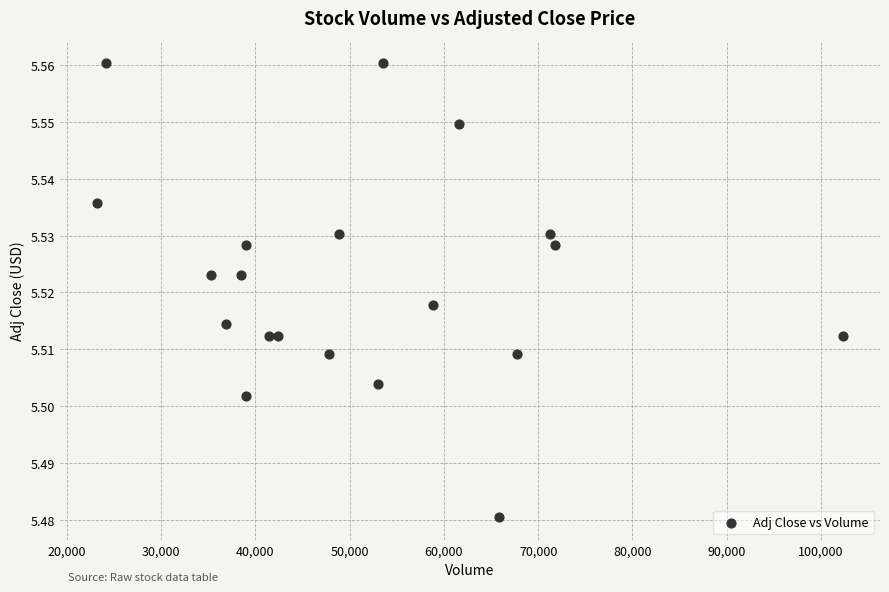

What is the range of X values (max minus min)?

79100.0